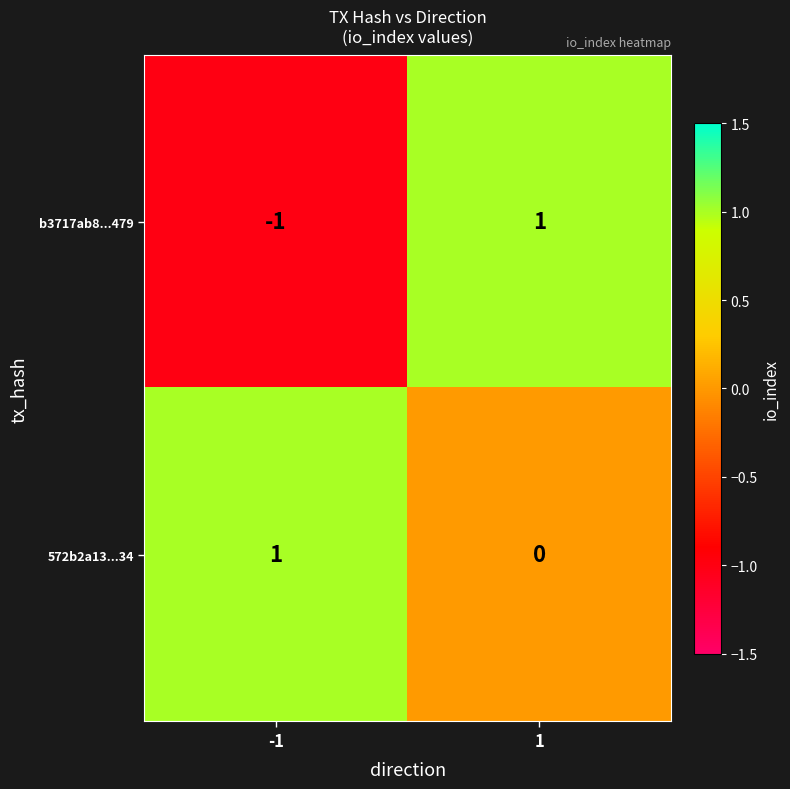

Reading left to right, what are all the values shown in this chart?

b3717ab8...479: -1	1
572b2a13...34: 1	0